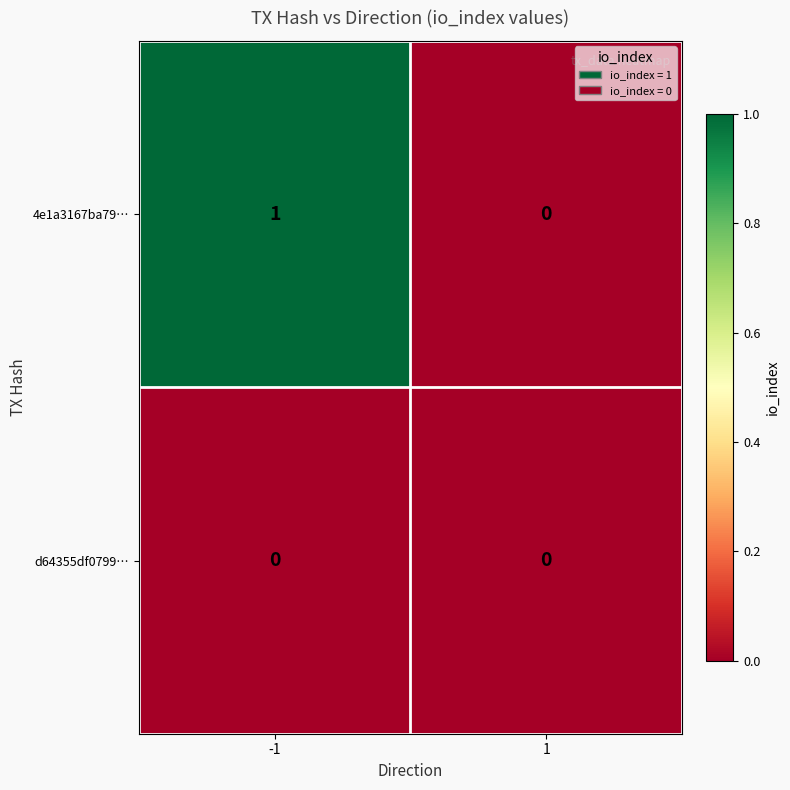

List the labels in order of 4e1a3167ba79… value, smallest first.

1, -1